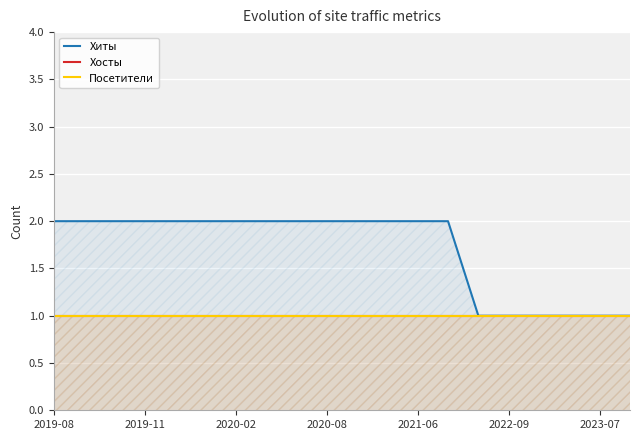

The value of Посетители at 2021-06 is 0. True or false?

False